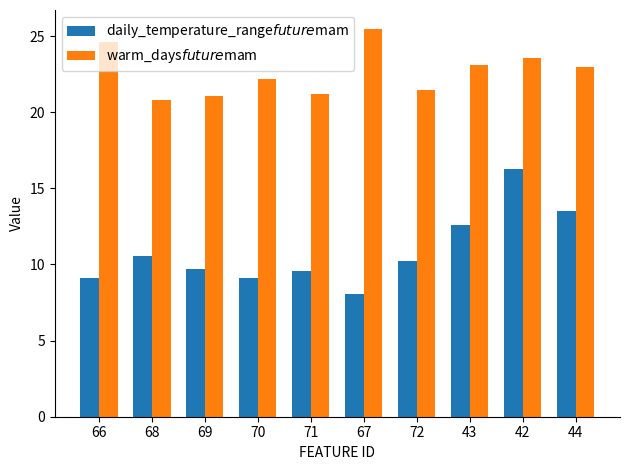

What is the label of the 10th bar from the left?

44